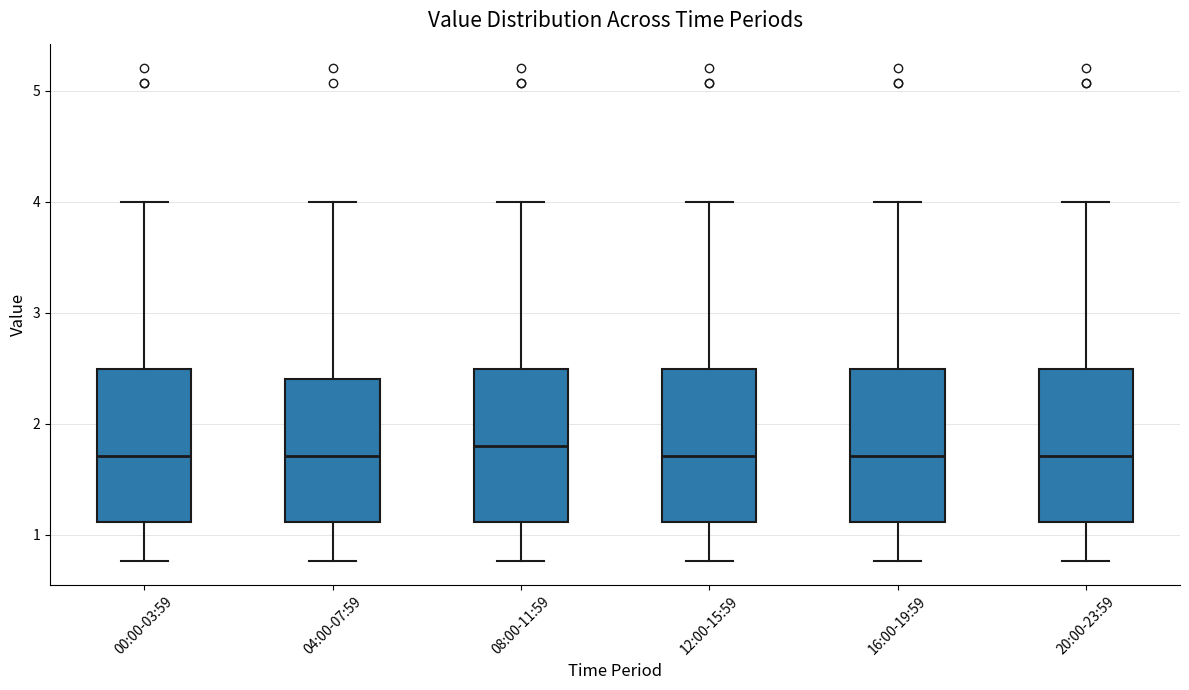

Where does the upper whisker of the box for 16:00-19:59 end on the y-axis? The values are not printed on the chart, so give them approximately, as read against the axis.

4.0